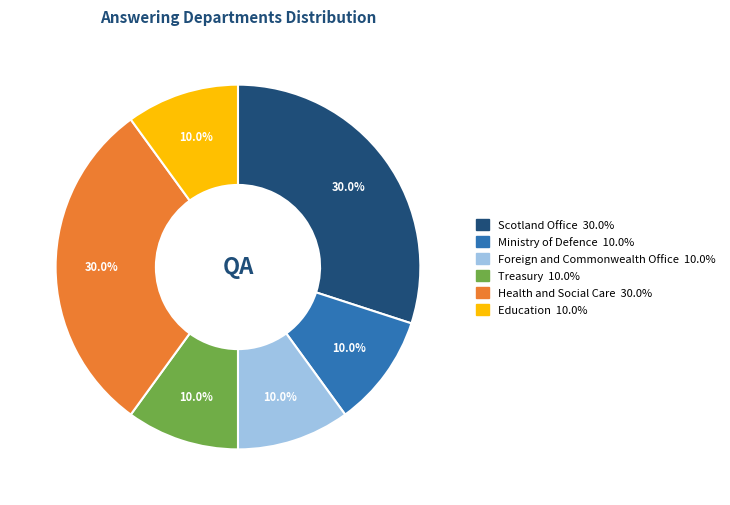

To the nearest percent, what is the average slice percentage?

17%